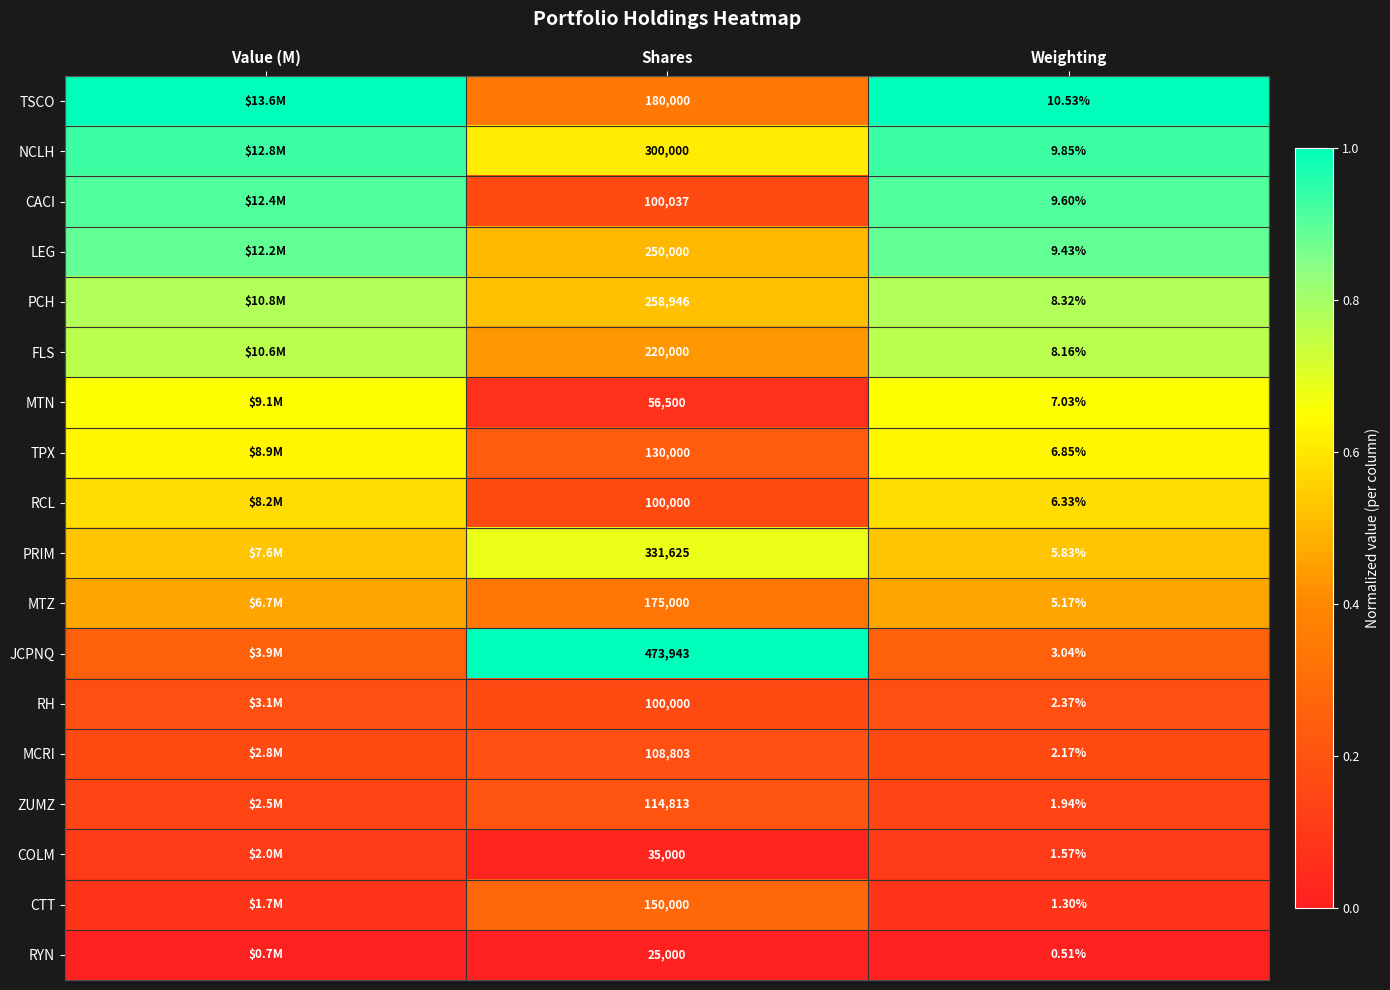

Is the value of RCL at Shares greater than the value of RH at Weighting?

Yes